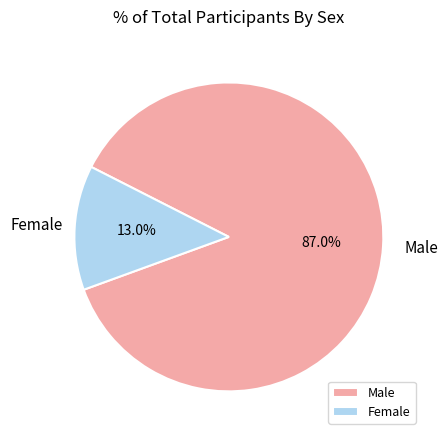

Does Female account for over 50% of the chart?

No